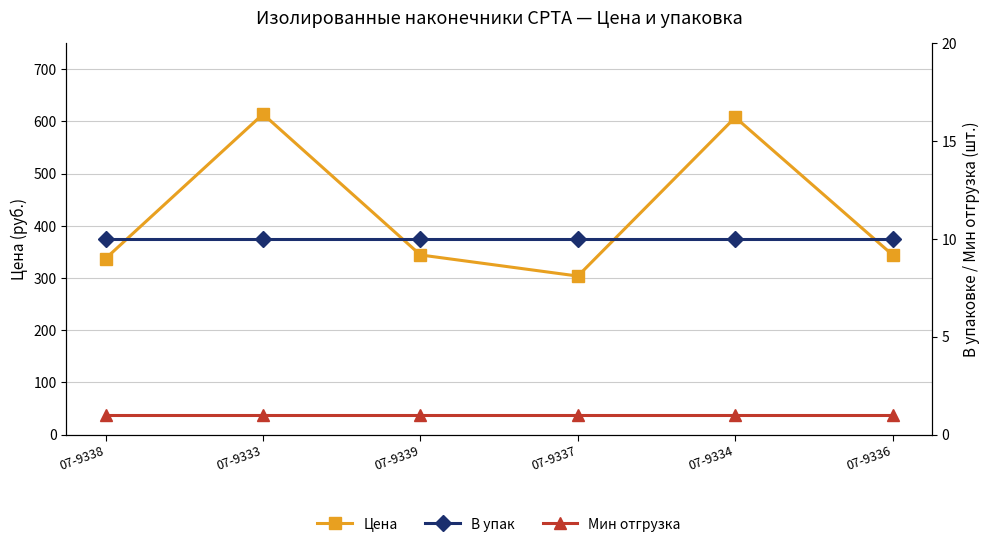

True or false: В упак and Мин отгрузка cross at least once.

False